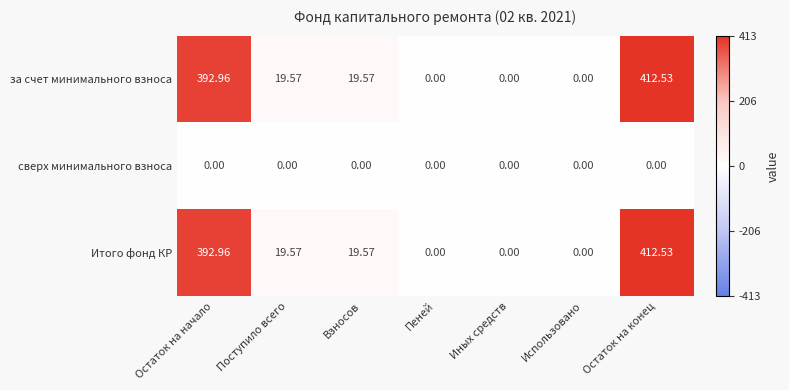

At which category is the sum across all series the highest?

Остаток на конец